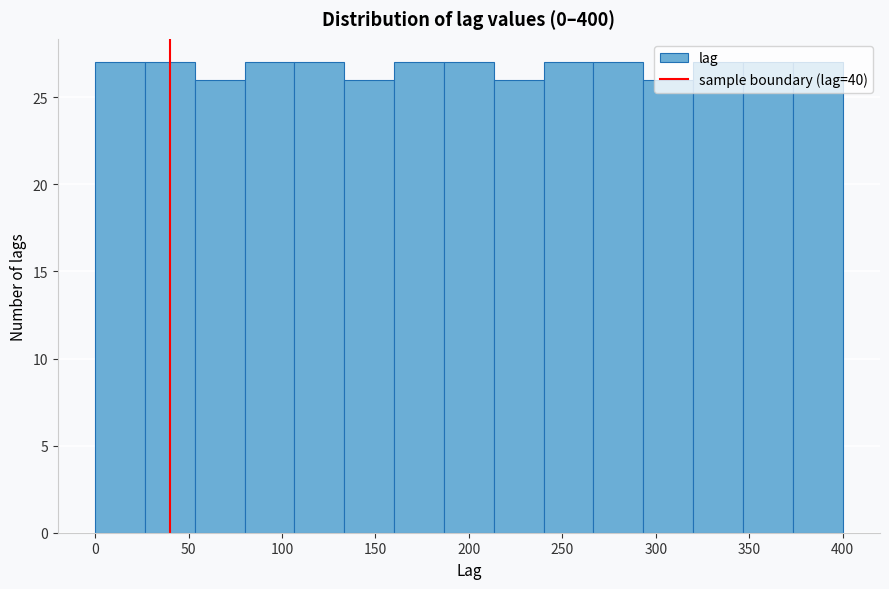

How tall is the bar that spans 215 to 240 on the x-axis? Neither the bar edges nor the heights are printed on the chart, so give them approximately, as read against the axes.

26